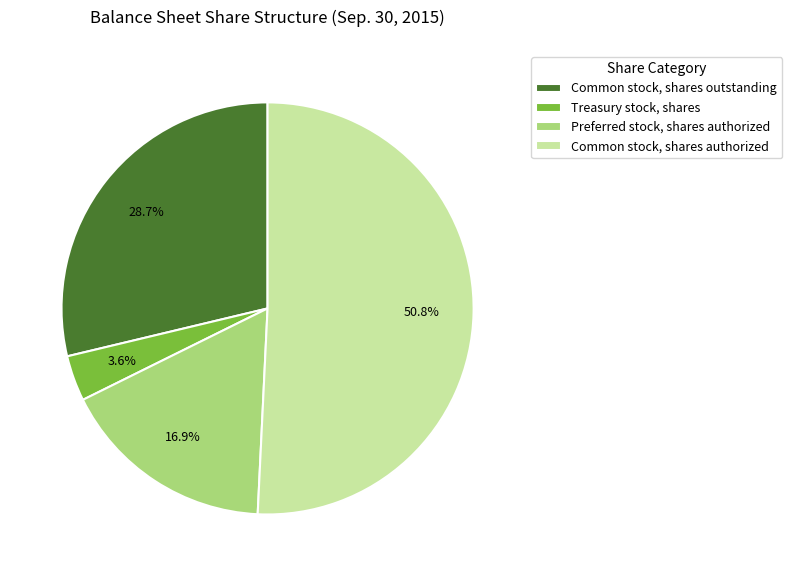

Approximately how many times larger is the value at Treasury stock, shares compared to Common stock, shares authorized?

0.1